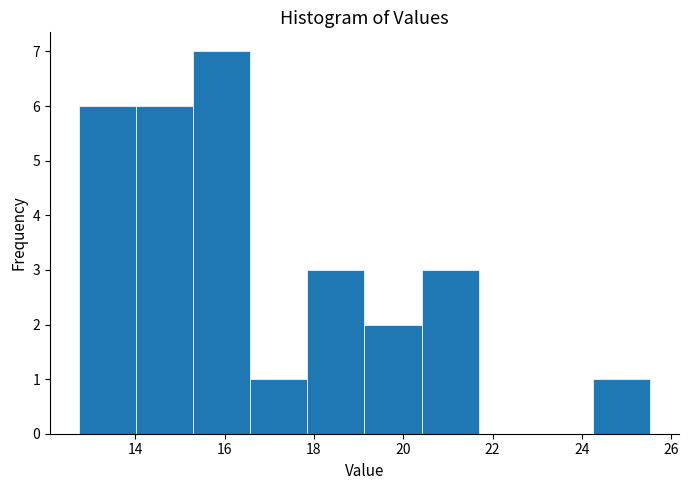

How tall is the bar that spans 19.2 to 20.4 on the x-axis? Neither the bar edges nor the heights are printed on the chart, so give them approximately, as read against the axes.

2